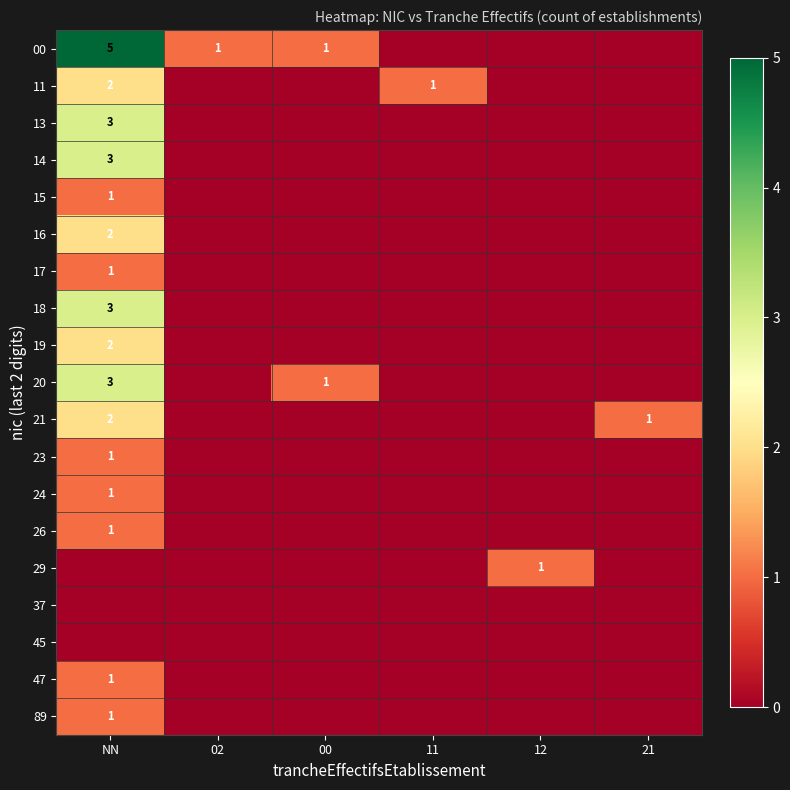

The value of 26 at NN is 1. True or false?

True